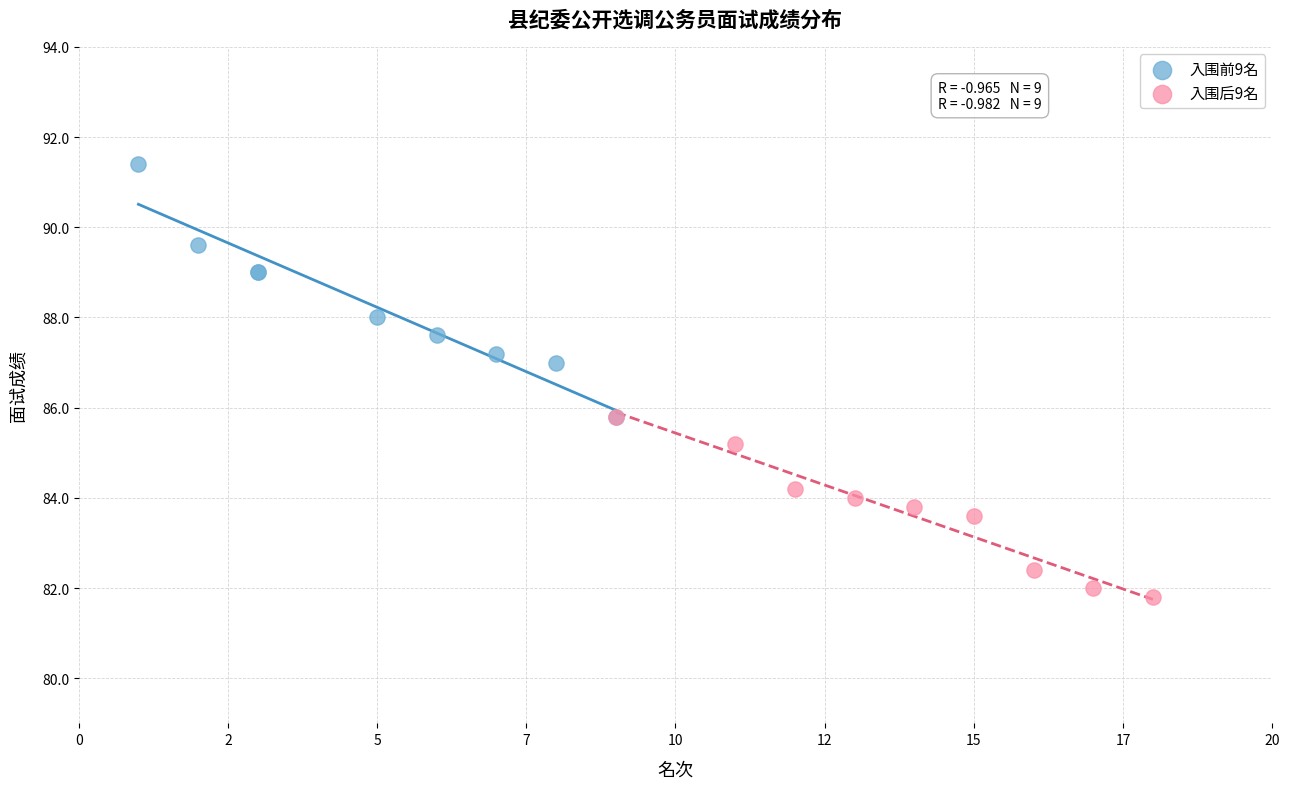

What are all the series names shown in the legend?

入围前9名, 入围后9名